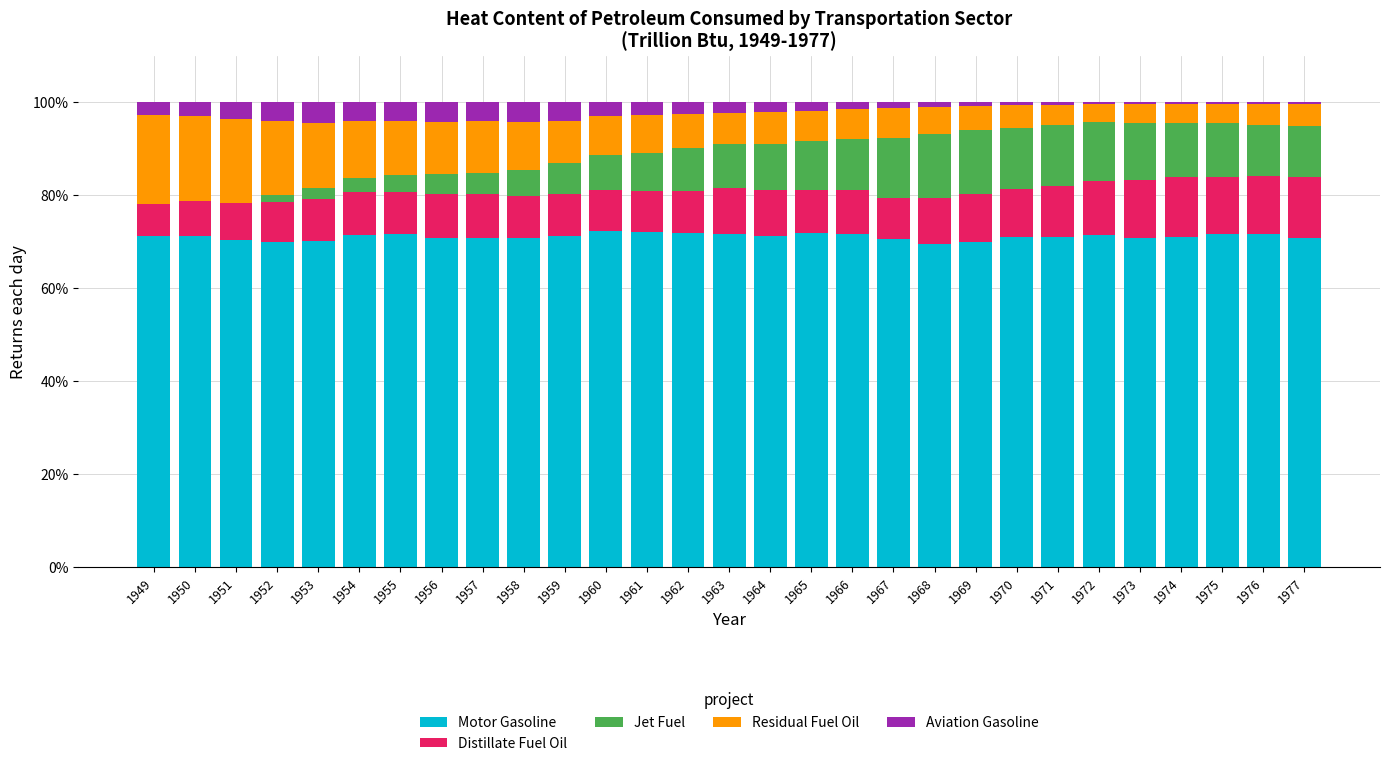

What is the total value across all series at 1961?

100.0